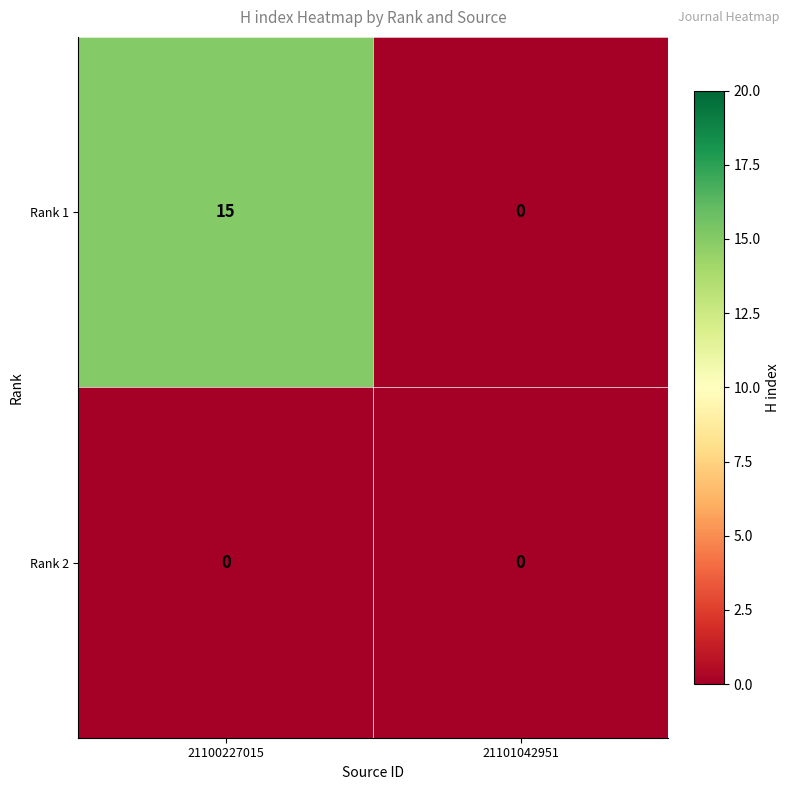

Reading right to left, extract all data points from this chart.

Rank 1: 21101042951=0	21100227015=15
Rank 2: 21101042951=0	21100227015=0